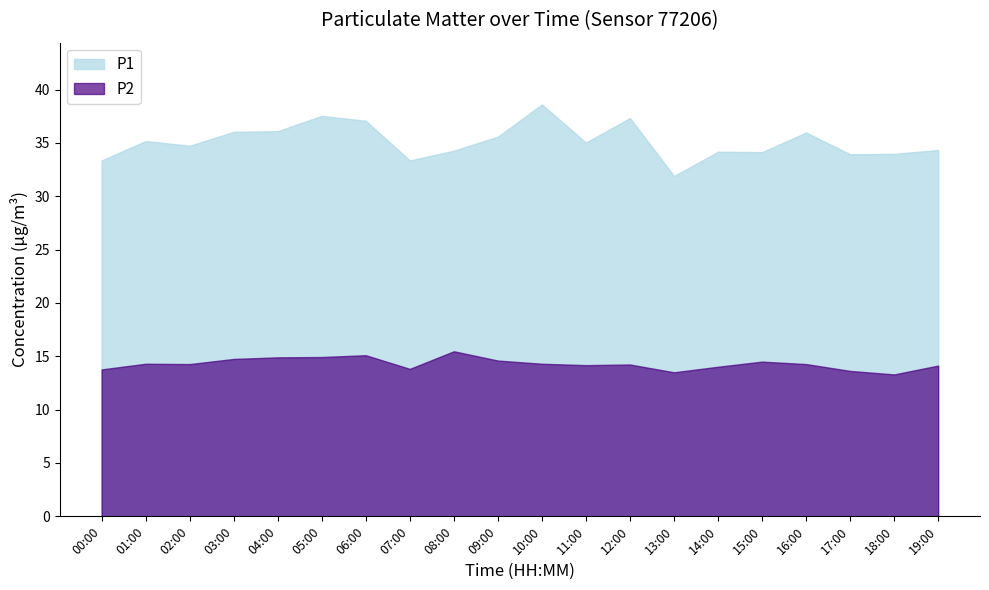

What is the smallest value displayed?

13.3